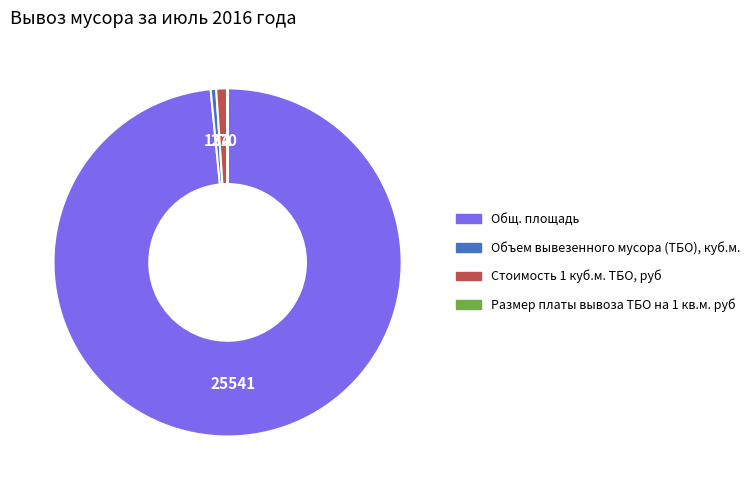

The Объем вывезенного мусора (ТБО), куб.м. slice represents 11% of the pie. True or false?

False